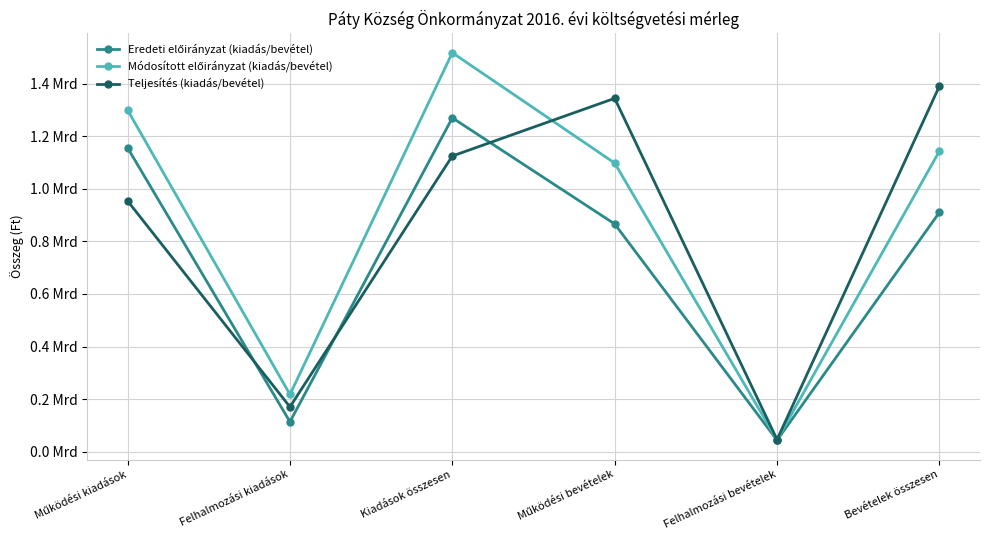

Which category has the highest value in the Módosított előirányzat (kiadás/bevétel) series?

Kiadások összesen